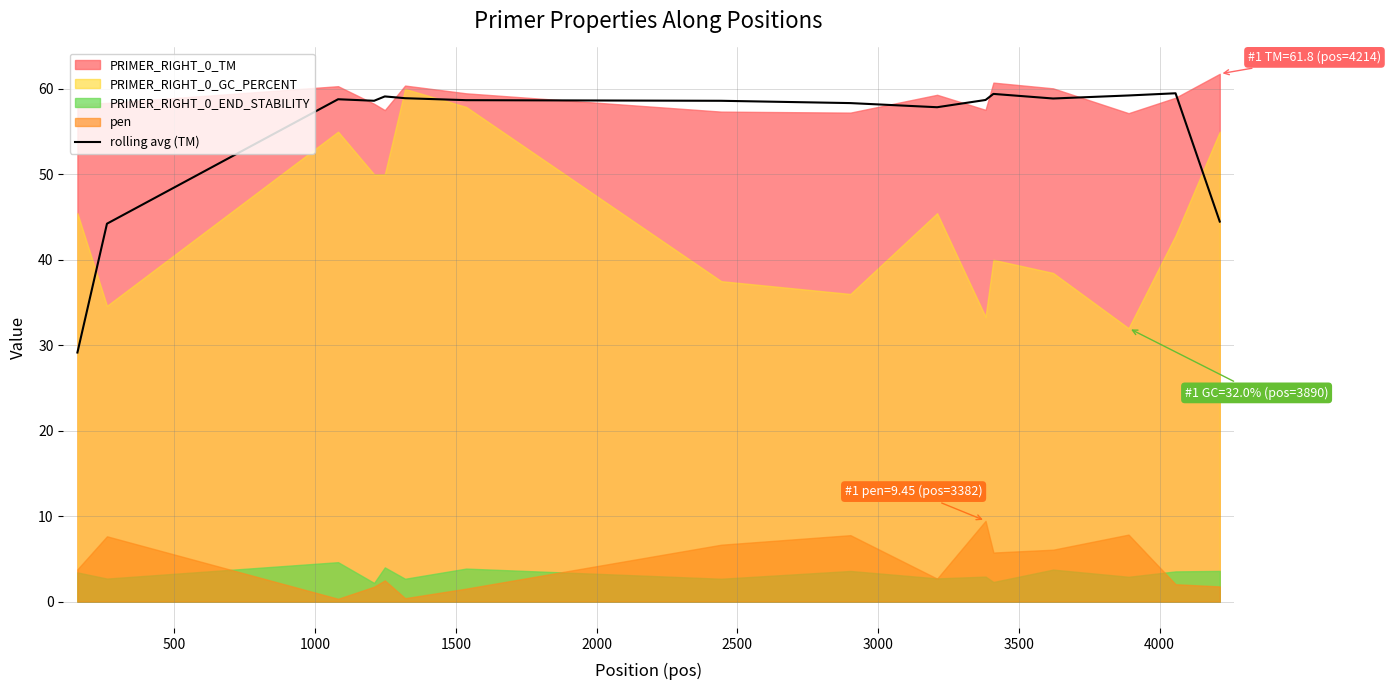

What position from the right is 4000?

8